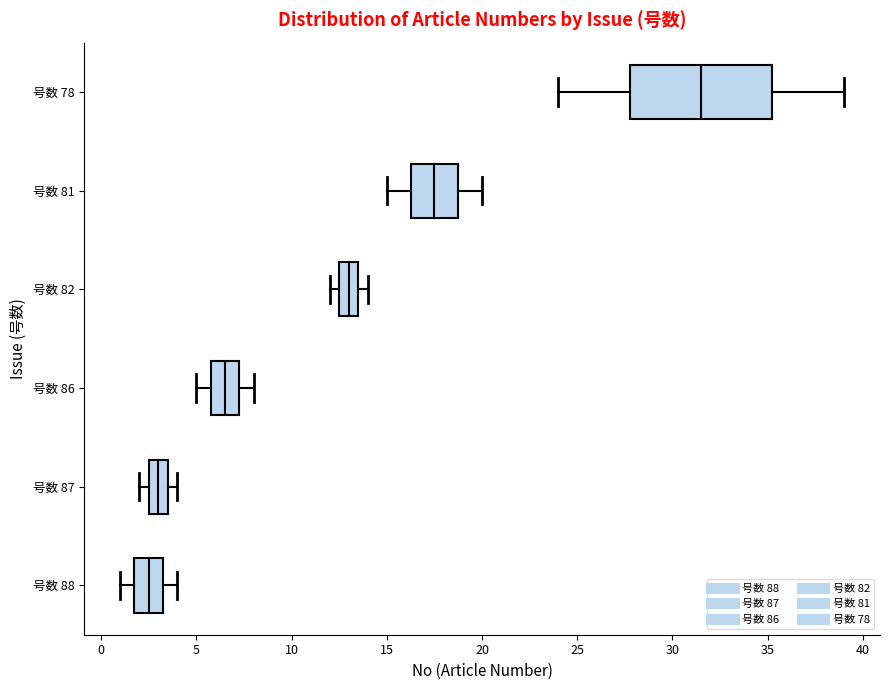

Which box's median line is the furthest to the right?

号数 78